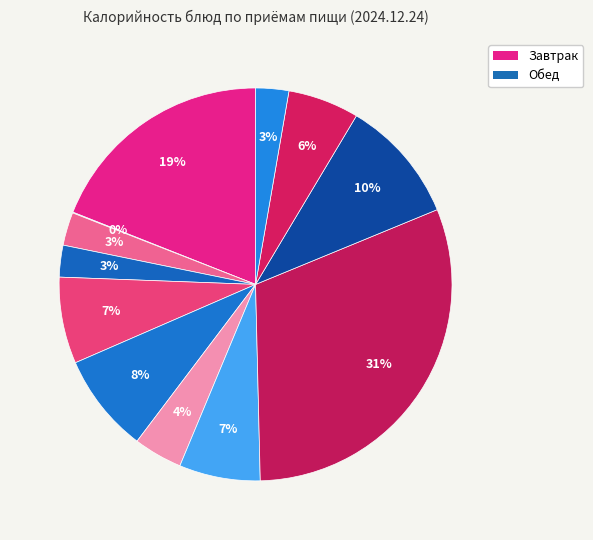

To the nearest percent, what is the average slice percentage?

8%